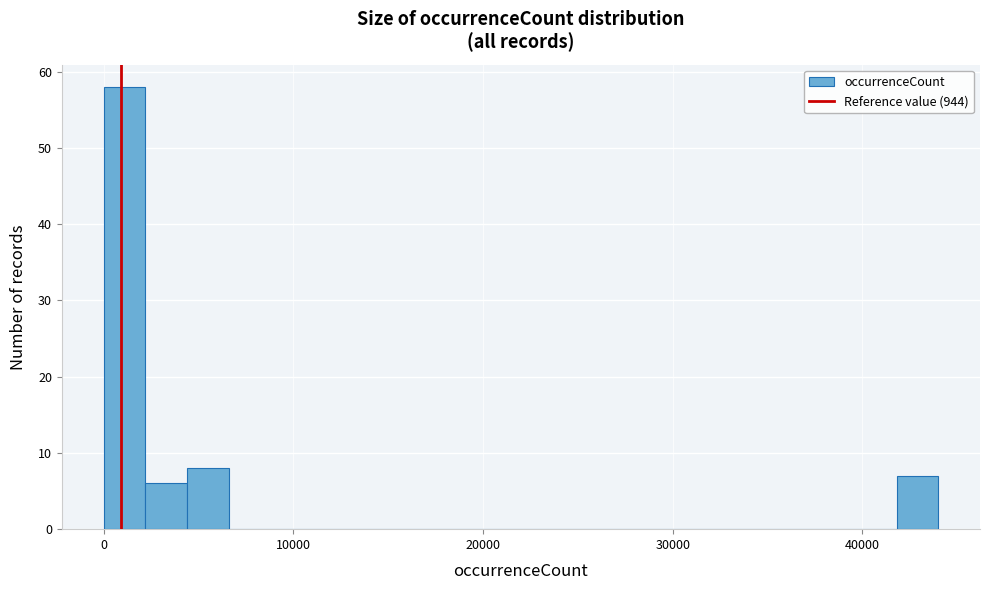

Read against the x-axis, roughly where is the centre of the tallest bar?

1000